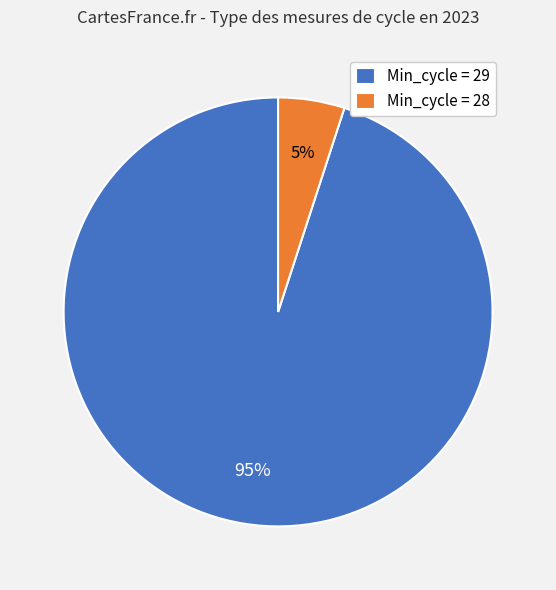

How many slices are in this pie chart?

2